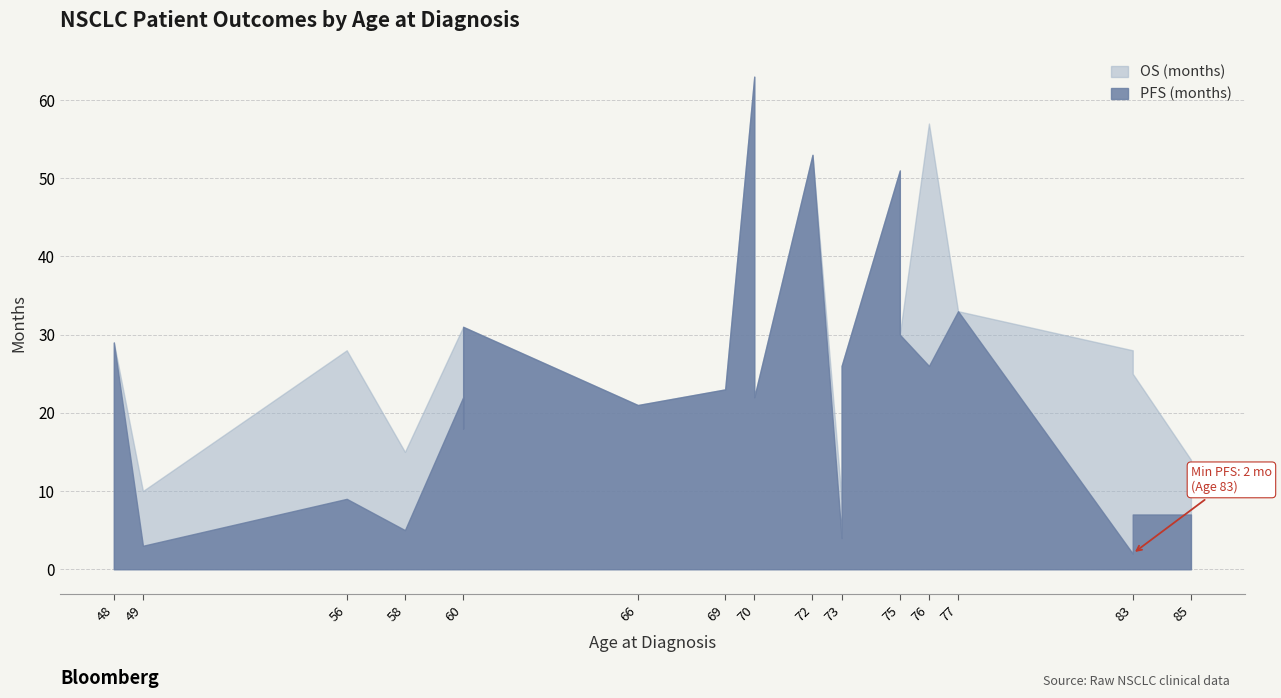

At 60, list the series in order from largest to smallest.

OS (months), PFS (months)